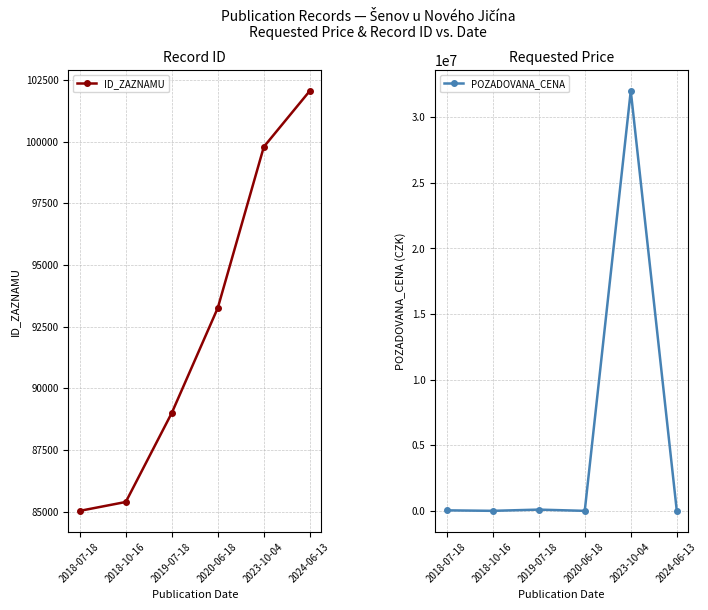

How many data points in ID_ZAZNAMU are less than 93260?

3